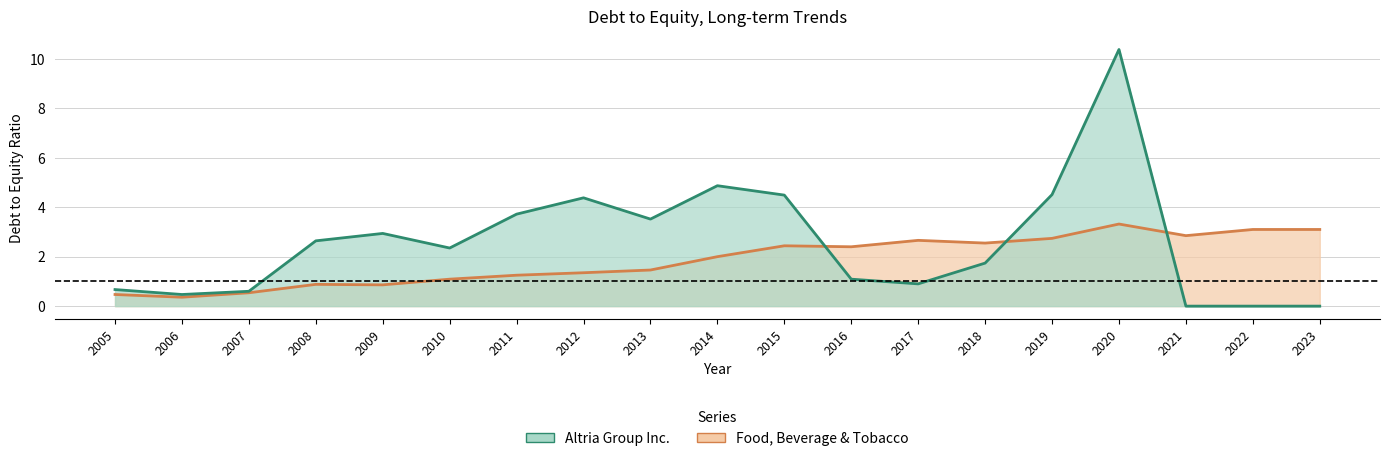

Is the value of Food, Beverage & Tobacco at 2015 greater than the value of Altria Group Inc. at 2011?

No